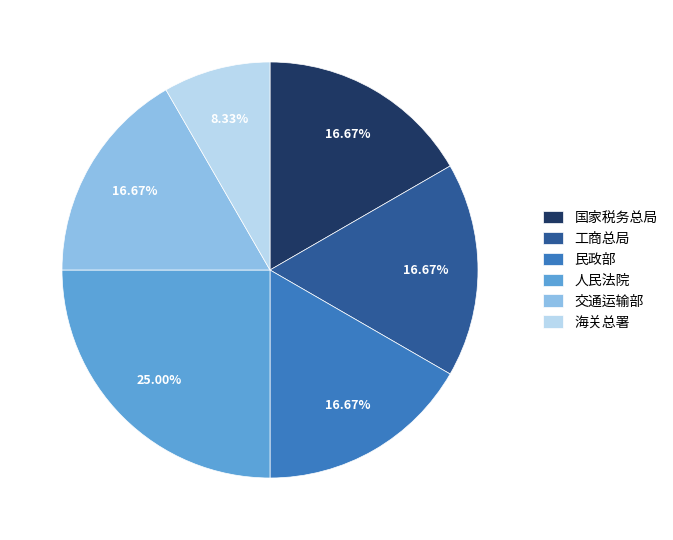

Is 国家税务总局 the majority of the pie?

No